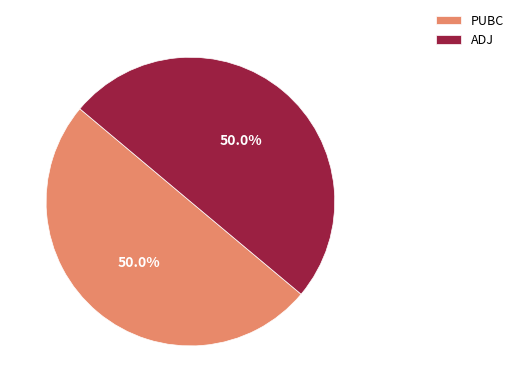

The PUBC slice represents 50% of the pie. True or false?

True